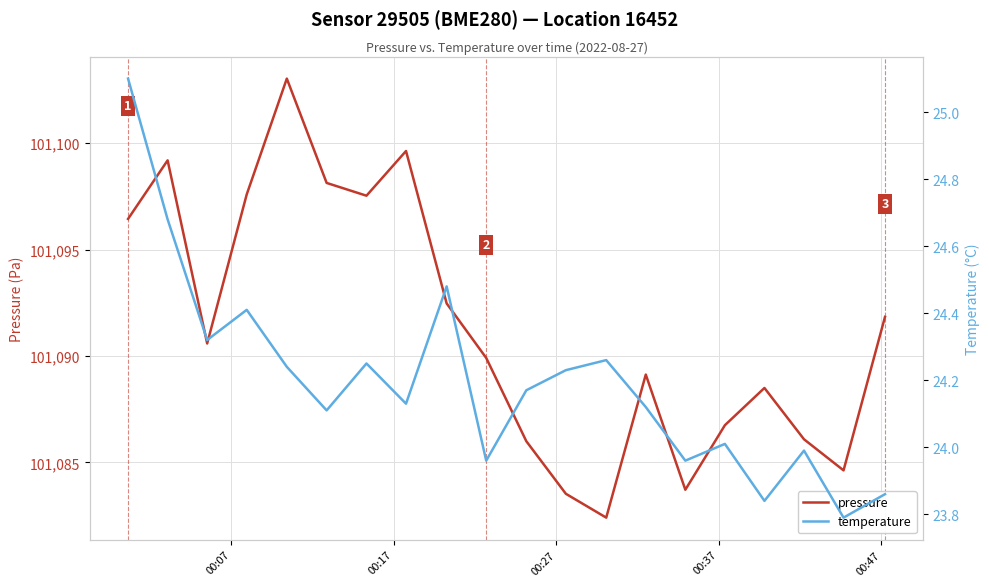

How many lines are shown in the chart?

2